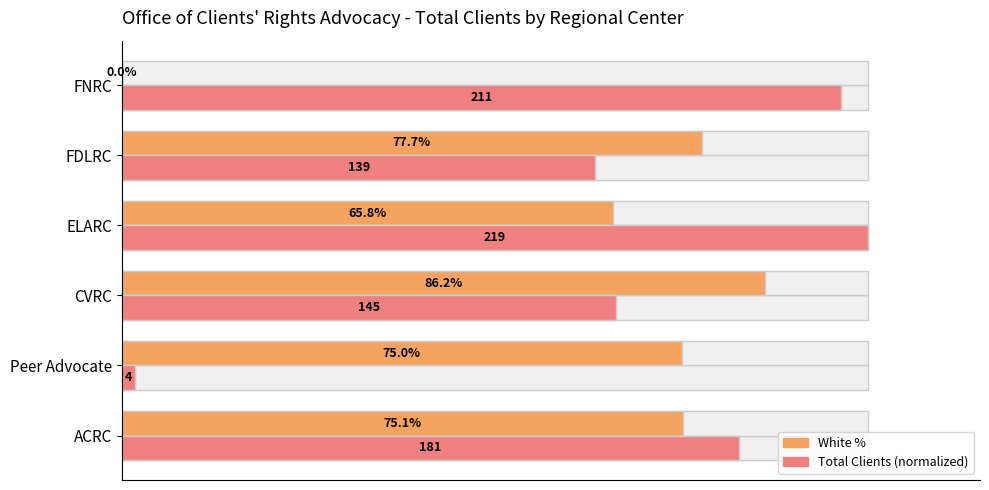

Which series has the widest spread of values?

Total (normalized)